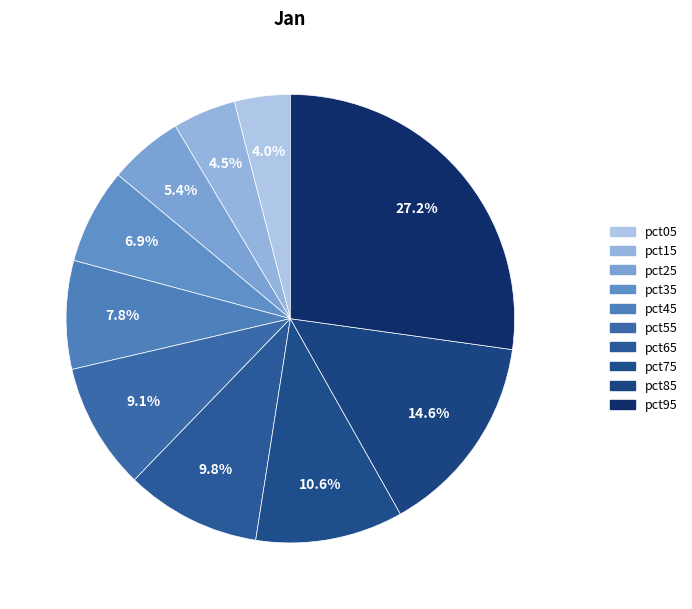

Does pct95 account for over 50% of the chart?

No